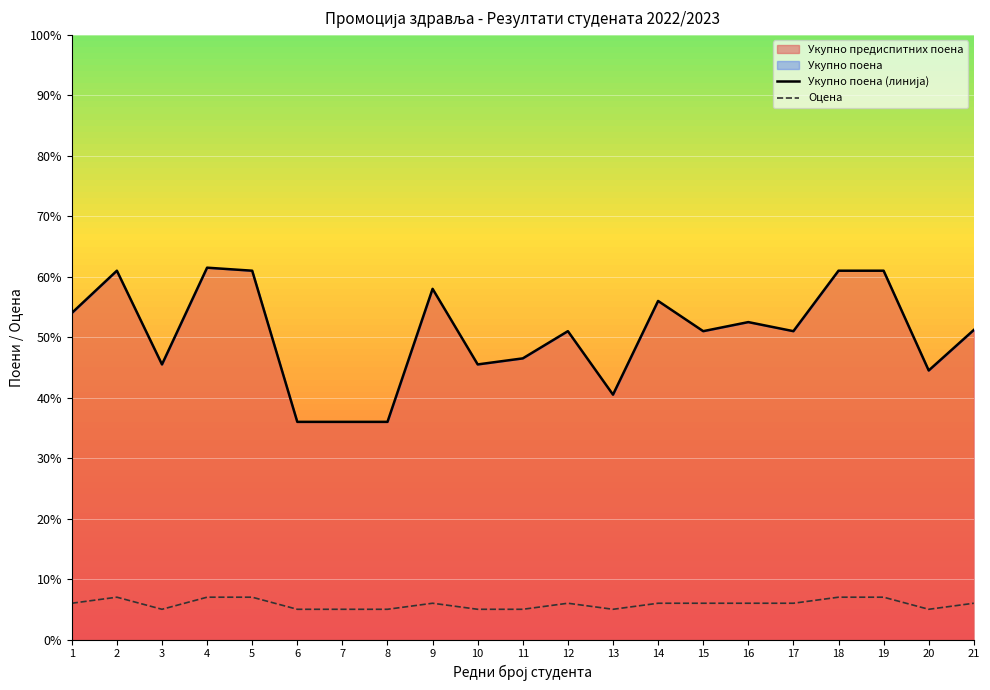

What is the approximate value of Оцена at 2?

7.0